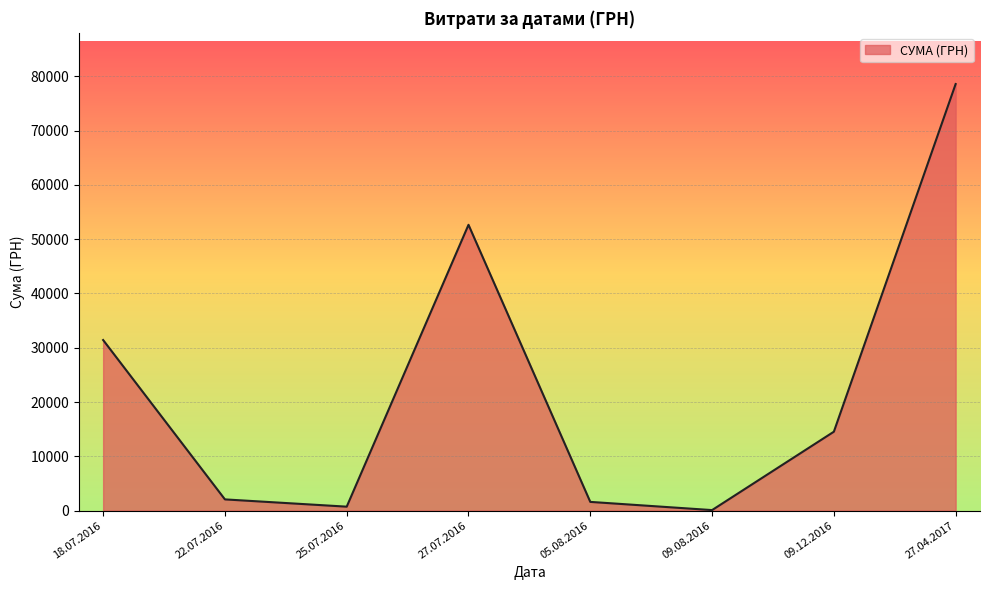

How many interior local valleys (lower than both neighbors) does the data have?

2